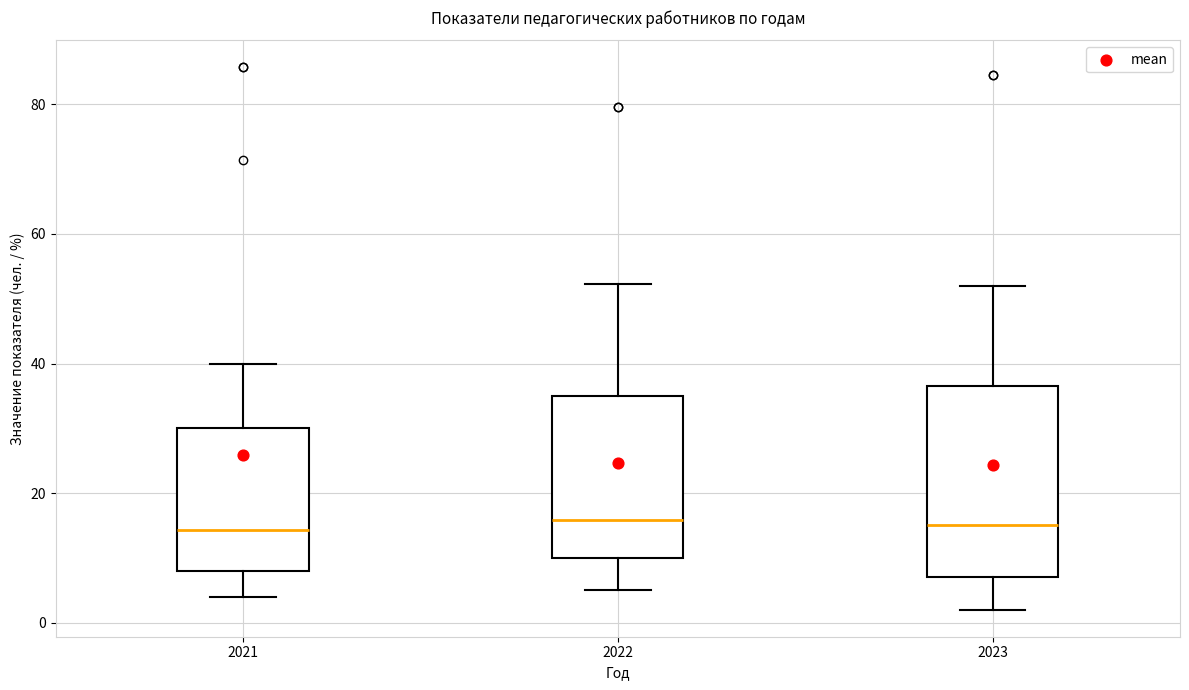

Where does the upper whisker of the box at x = 2023 end on the y-axis? The values are not printed on the chart, so give them approximately, as read against the axis.

52